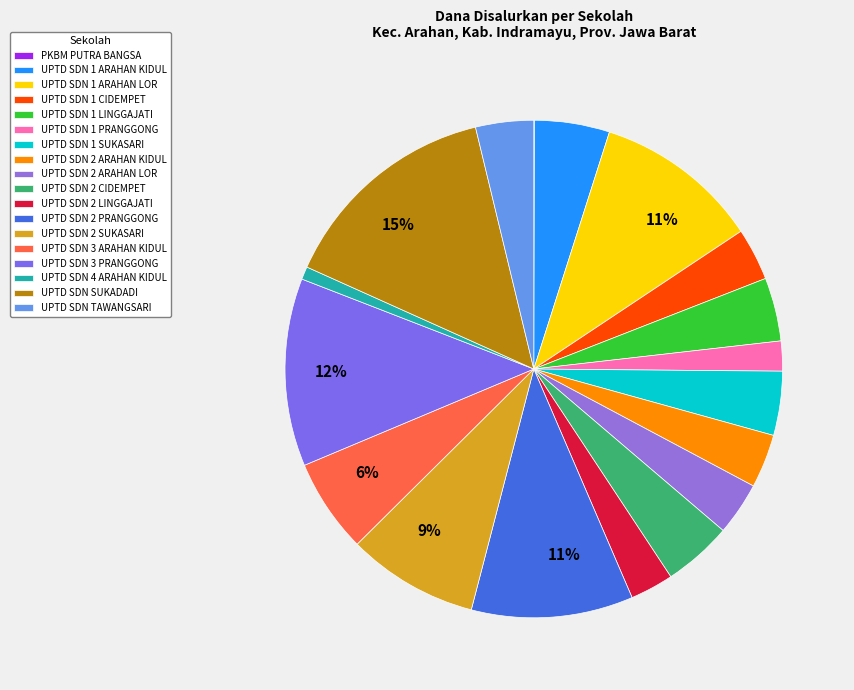

Is there a majority slice in this chart?

No